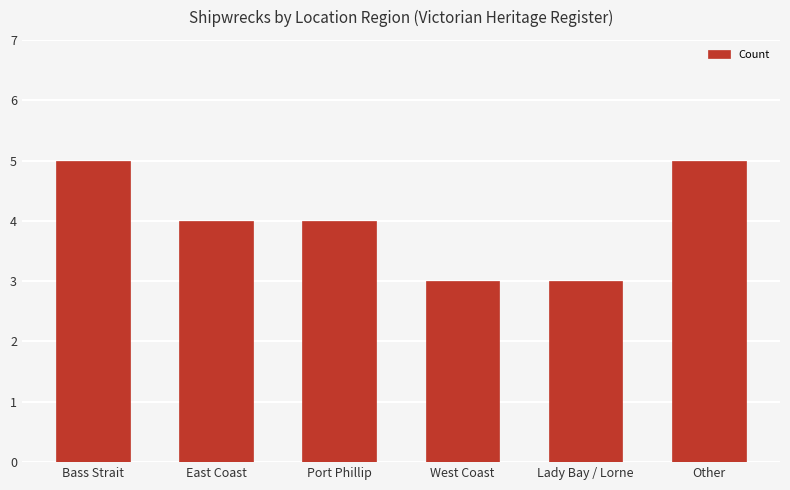

Reading right to left, list all the values displayed in this chart.

5	3	3	4	4	5